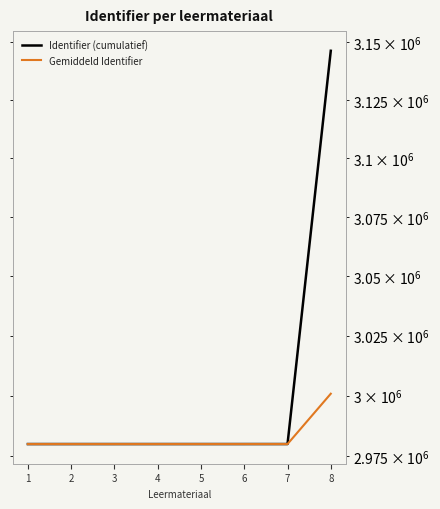

How many data points in Identifier (cumulatief) are less than 2980039?

4